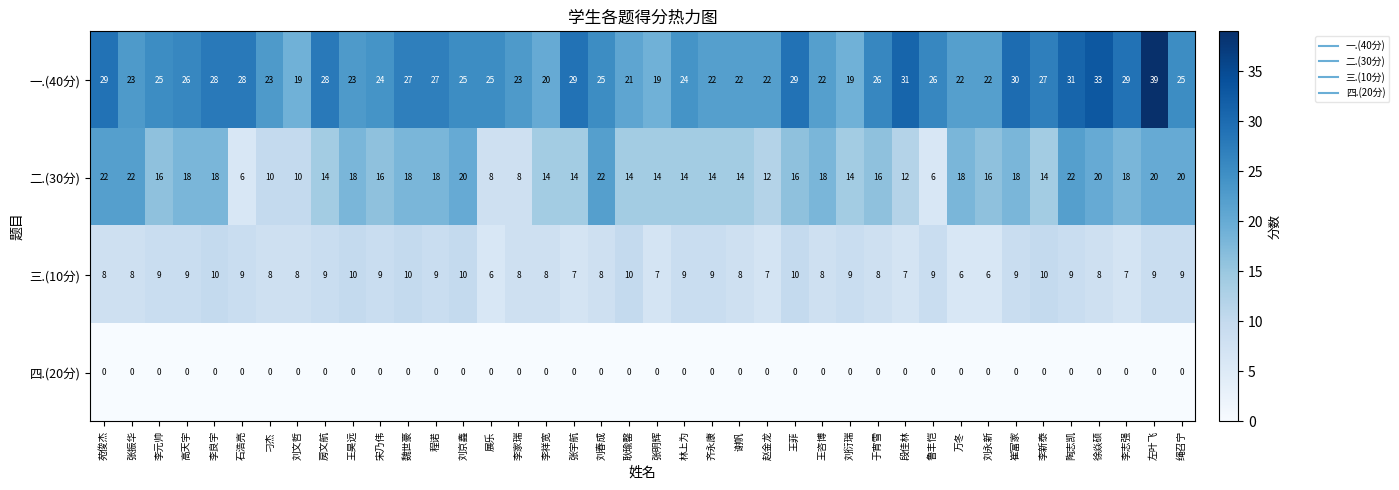

Which series has the largest range (max minus min)?

一.(40分)